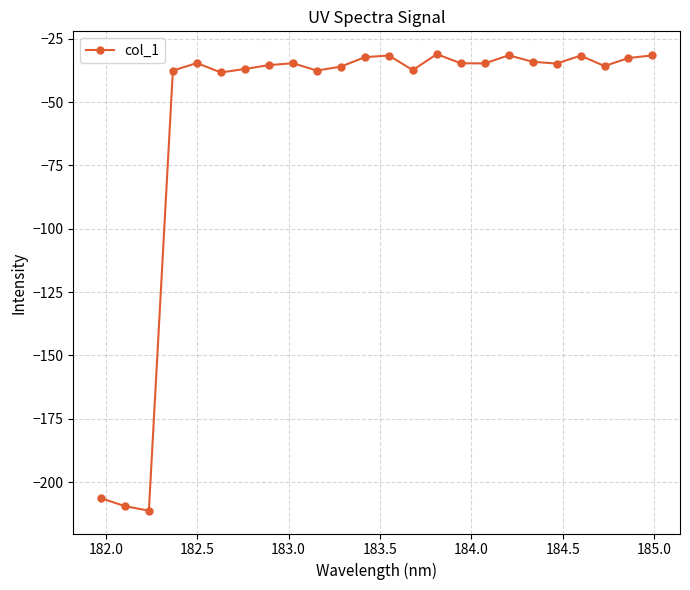

What is the value of the 13th point from the left?

-31.6